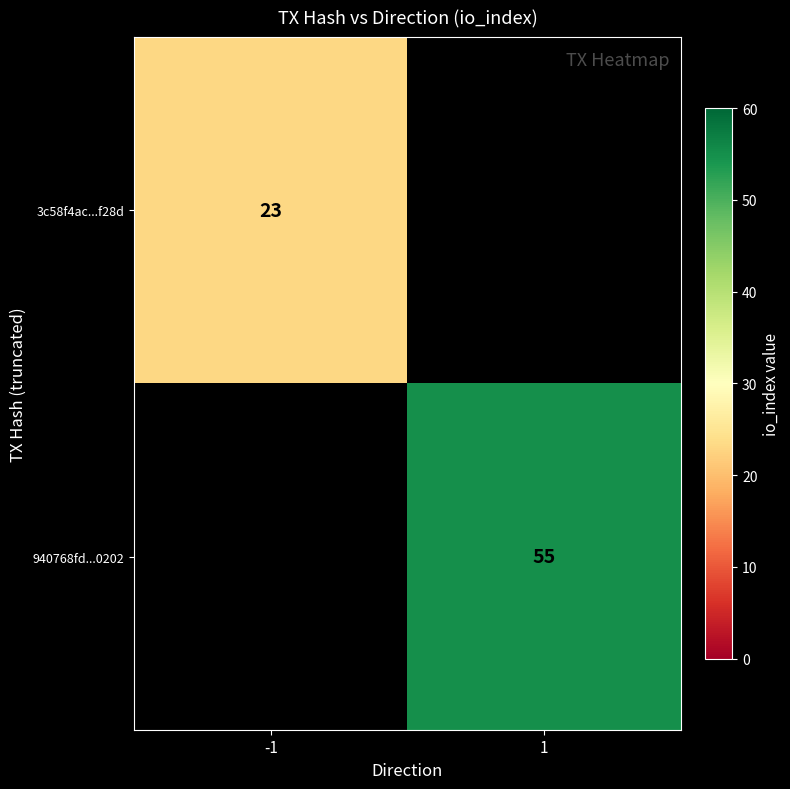

The value of 940768fd...0202 at 1 is 21. True or false?

False